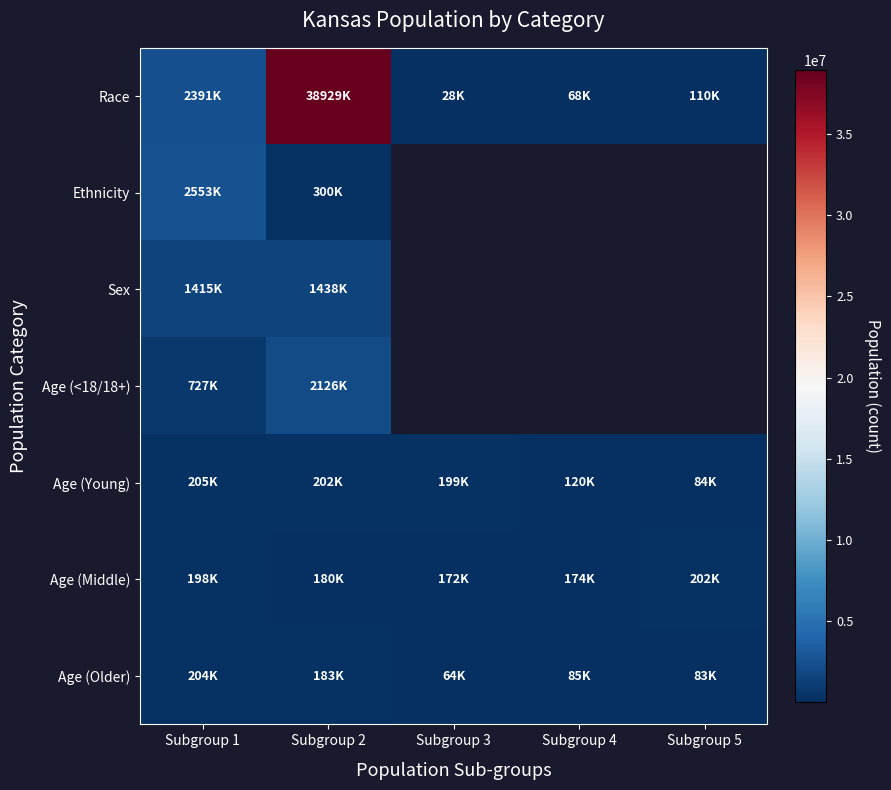

Which series changed the most between Subgroup 3 and Subgroup 4?

Age (Young)